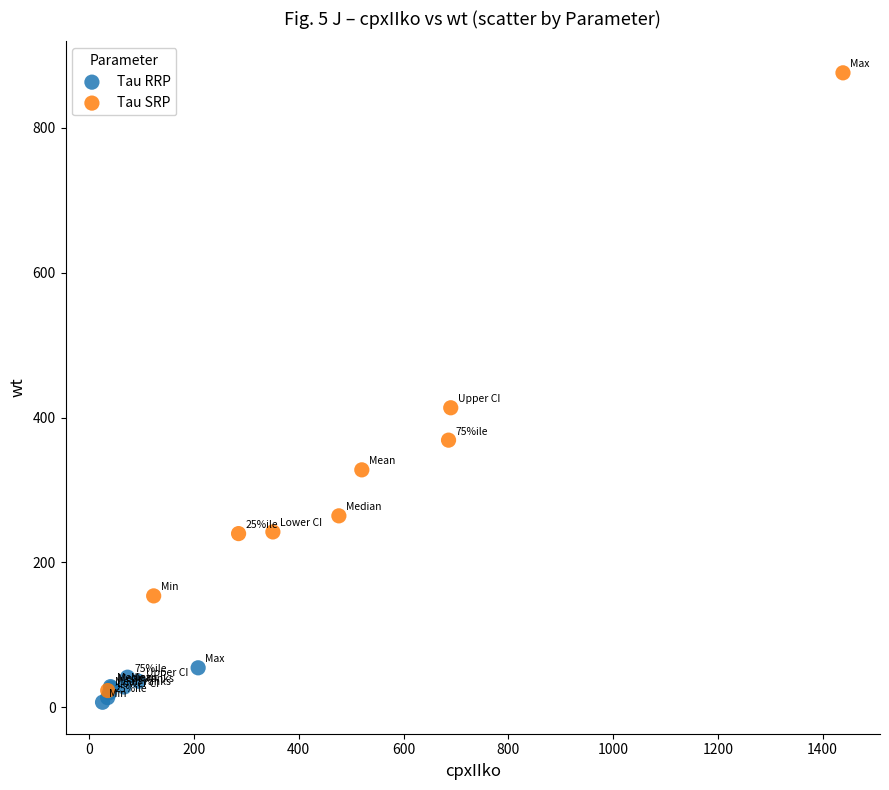

Which series has the largest Y range (max minus min)?

Tau SRP